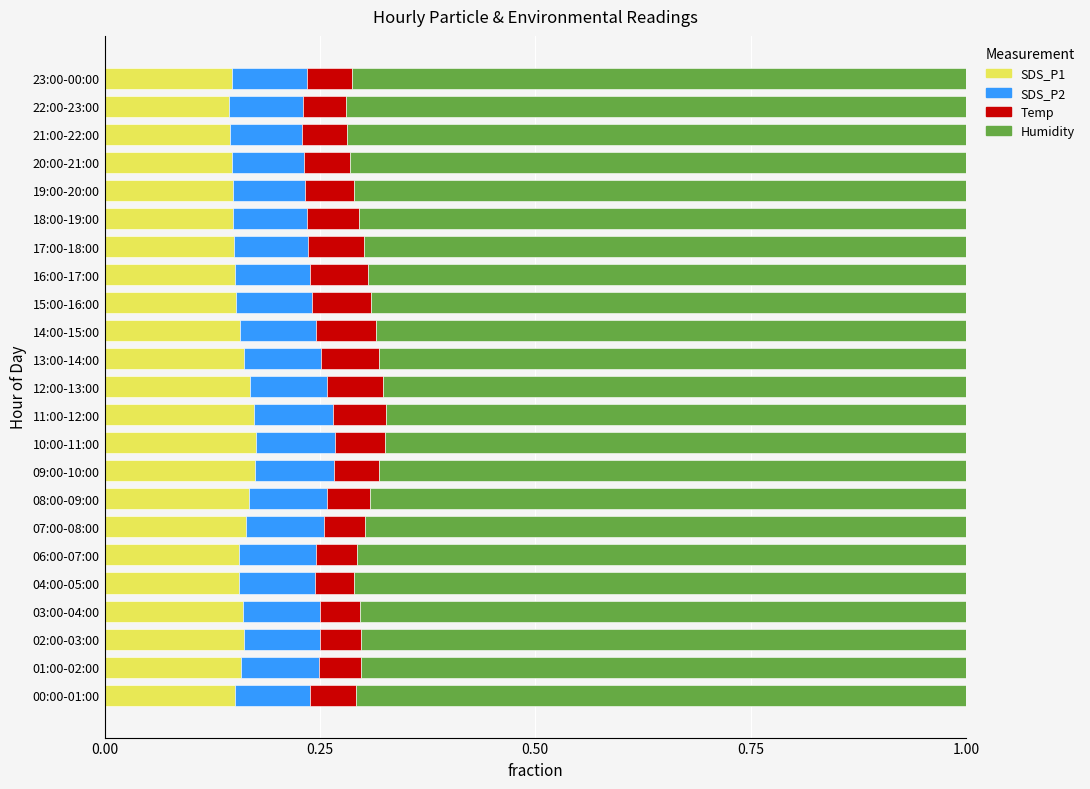

True or false: SDS_P1 has a value of 0.1 at 19:00-20:00.

True